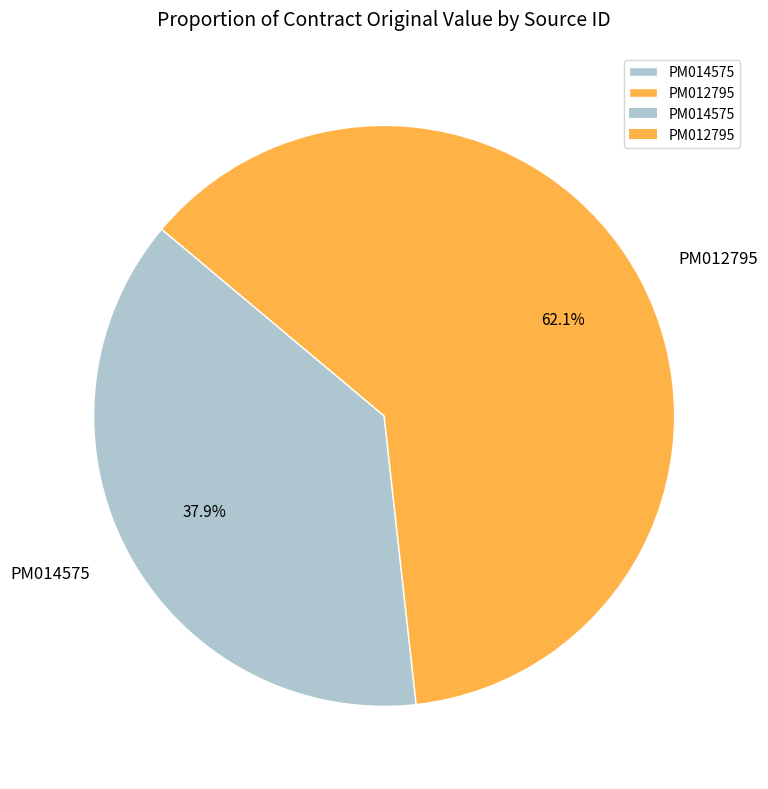

To the nearest percent, what is the difference between the PM014575 and PM012795 slice percentages?

24%